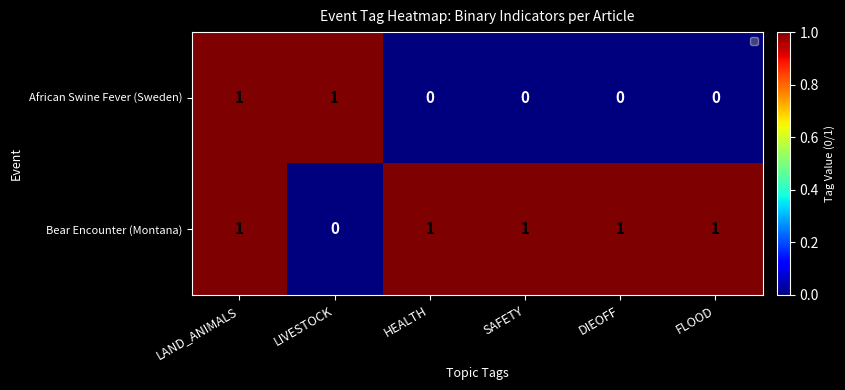

What is the spread (max minus min) of values at HEALTH?

1